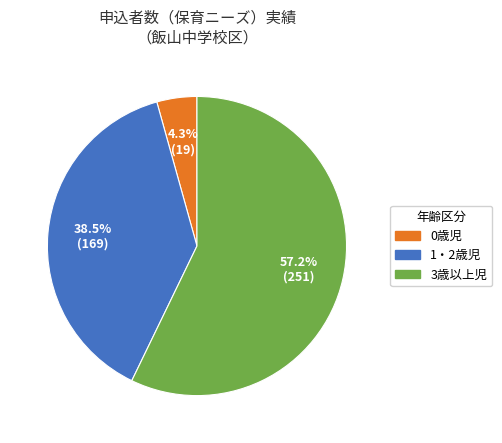

Does any single category account for the majority?

Yes